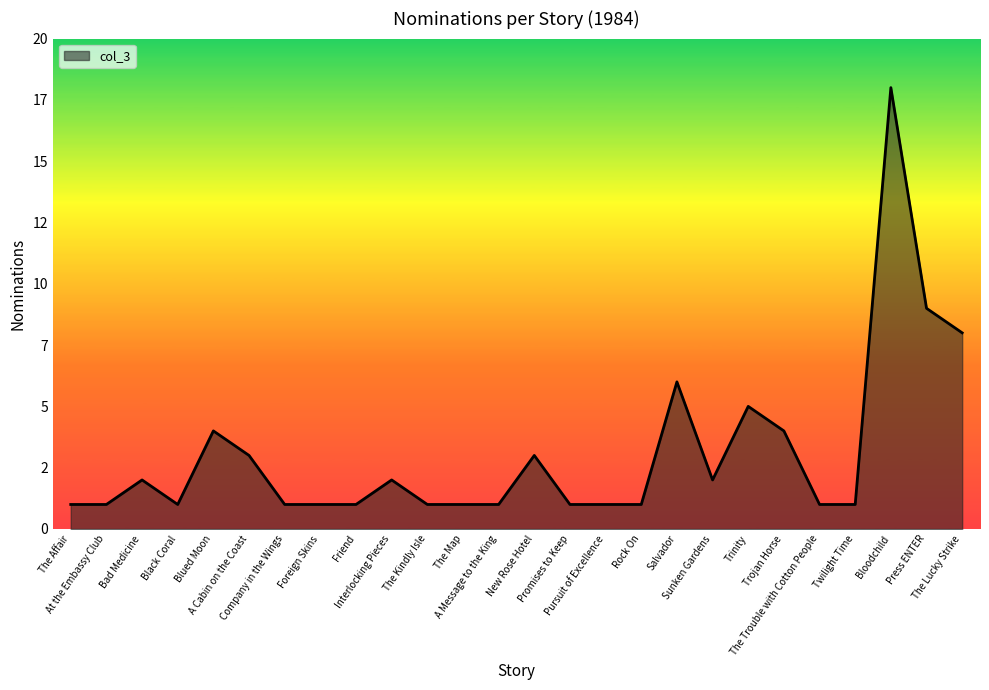

Reading left to right, what are all the values shown in this chart?

The Affair=1	At the Embassy Club=1	Bad Medicine=2	Black Coral=1	Blued Moon=4	A Cabin on the Coast=3	Company in the Wings=1	Foreign Skins=1	Friend=1	Interlocking Pieces=2	The Kindly Isle=1	The Map=1	A Message to the King=1	New Rose Hotel=3	Promises to Keep=1	Pursuit of Excellence=1	Rock On=1	Salvador=6	Sunken Gardens=2	Trinity=5	Trojan Horse=4	The Trouble with Cotton People=1	Twilight Time=1	Bloodchild=18	Press ENTER=9	The Lucky Strike=8